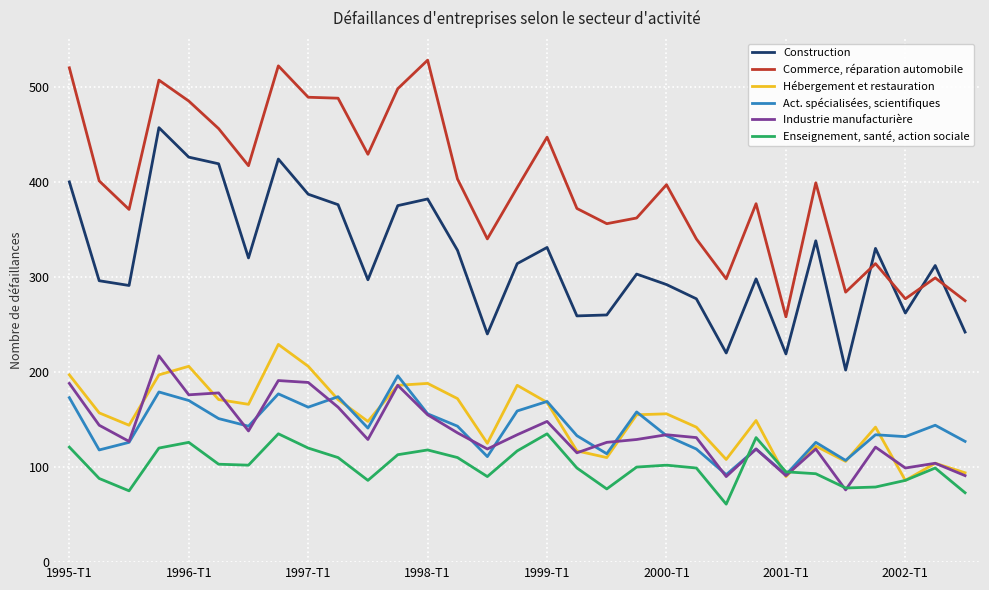

What is the smallest value displayed?

61